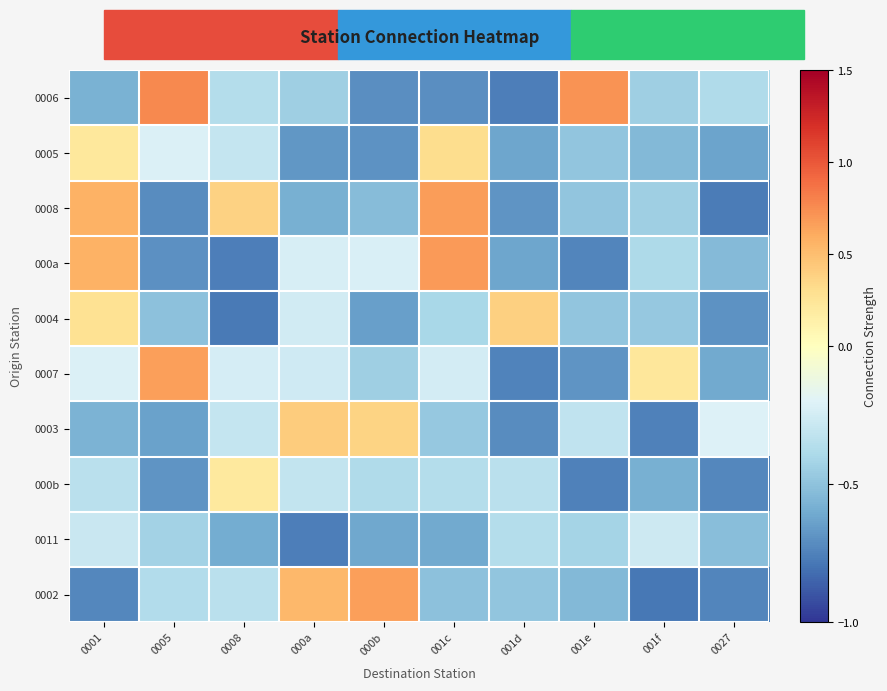

How many series are shown in this chart?

10